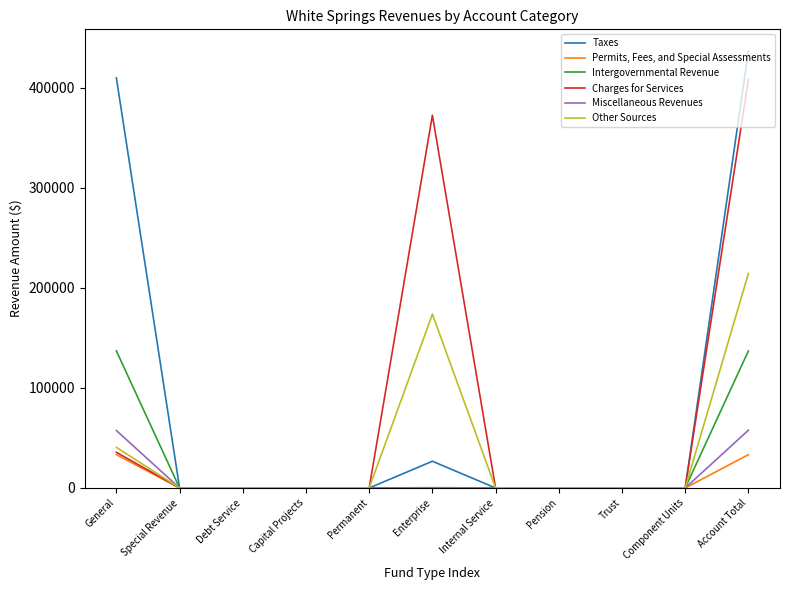

What is the spread (max minus min) of values at General?

376383